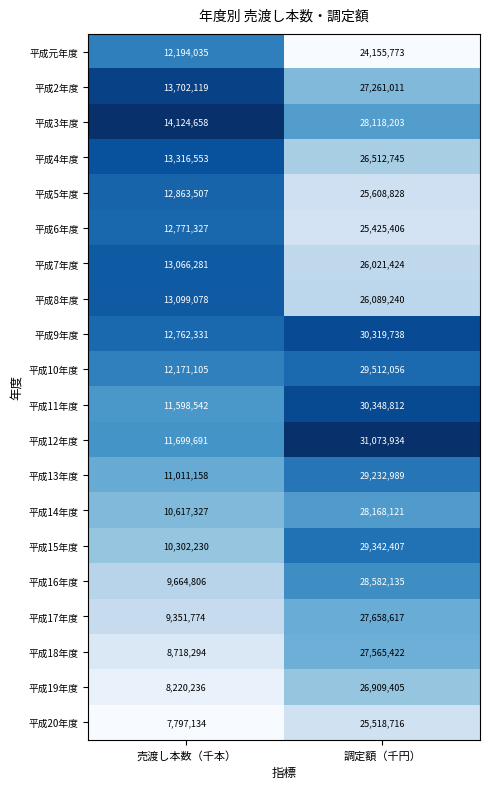

List the series in order of their peak value, lowest first.

平成元年度, 平成6年度, 平成20年度, 平成5年度, 平成7年度, 平成8年度, 平成4年度, 平成19年度, 平成2年度, 平成18年度, 平成17年度, 平成3年度, 平成14年度, 平成16年度, 平成13年度, 平成15年度, 平成10年度, 平成9年度, 平成11年度, 平成12年度